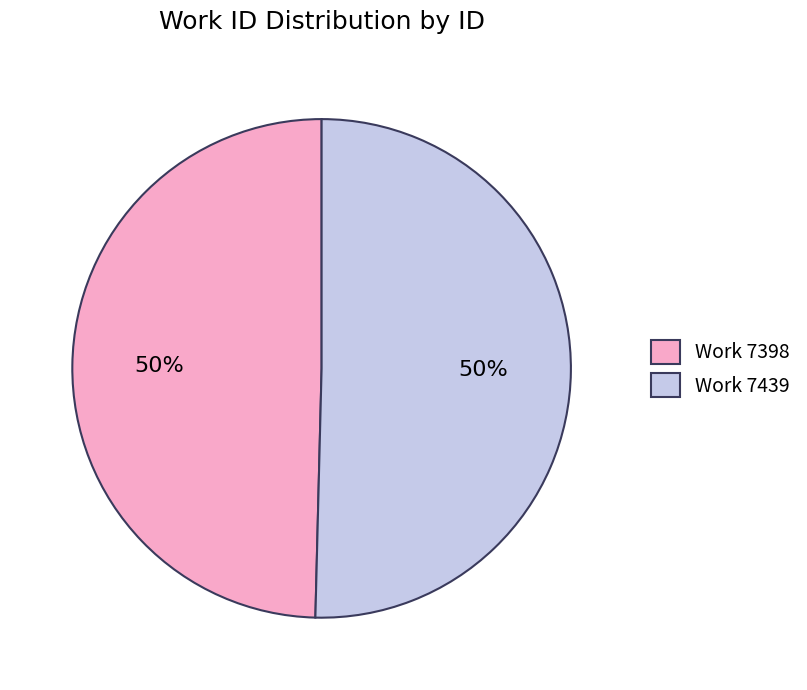

What is the ratio of the value at Work 7398 to the value at Work 7439?

1.0